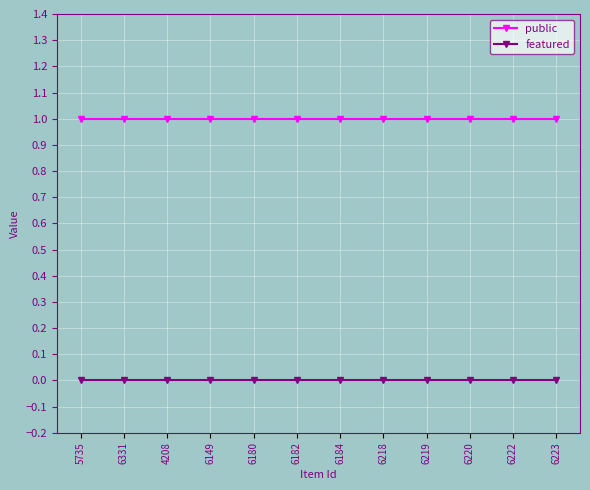

Which series has the largest total across all categories?

public